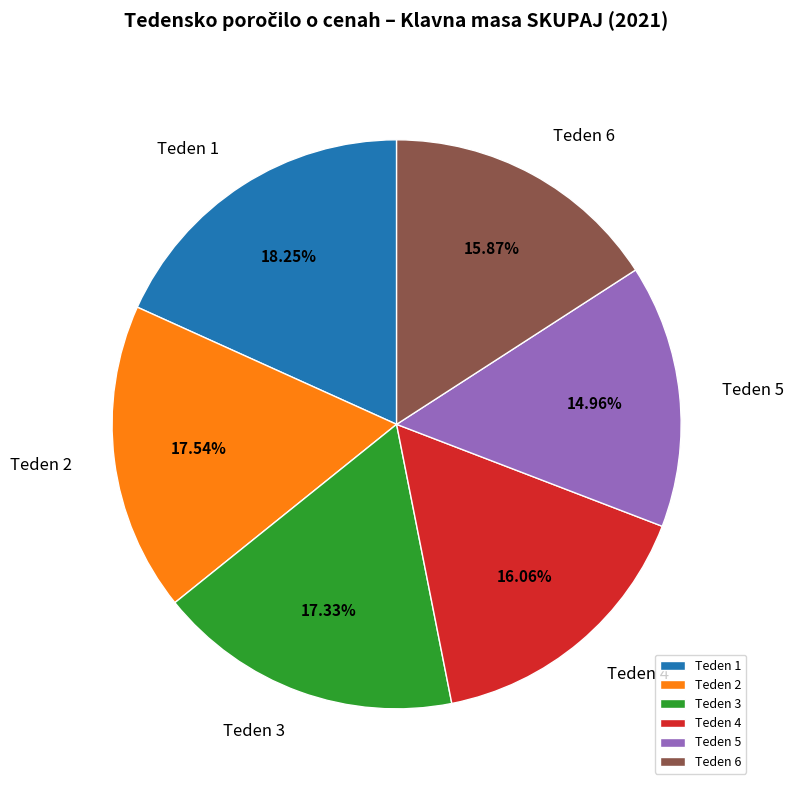

To the nearest percent, what percentage of the pie is Teden 1?

18%